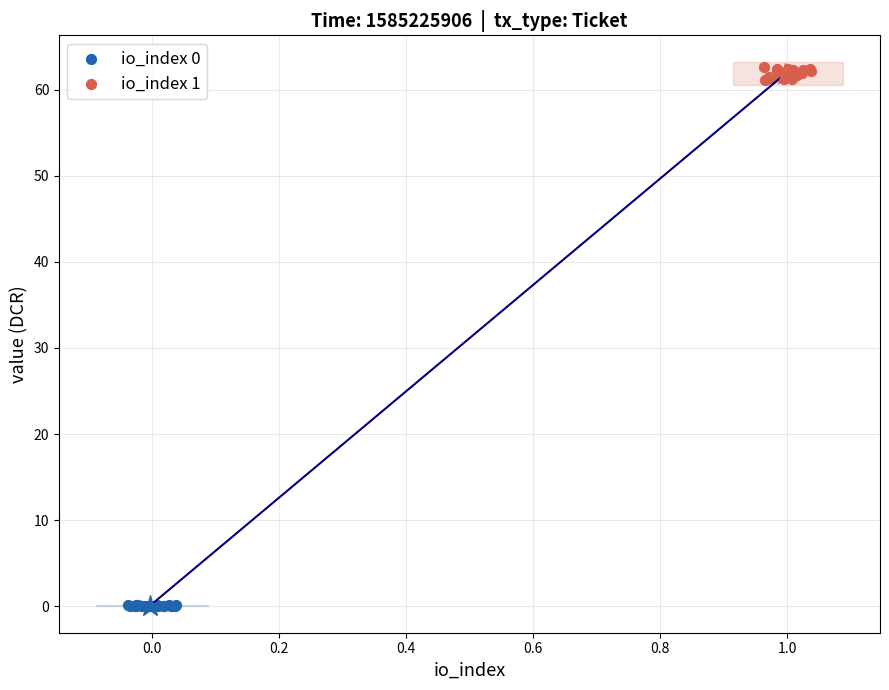

Which series contains the lowest Y value?

io_index 0